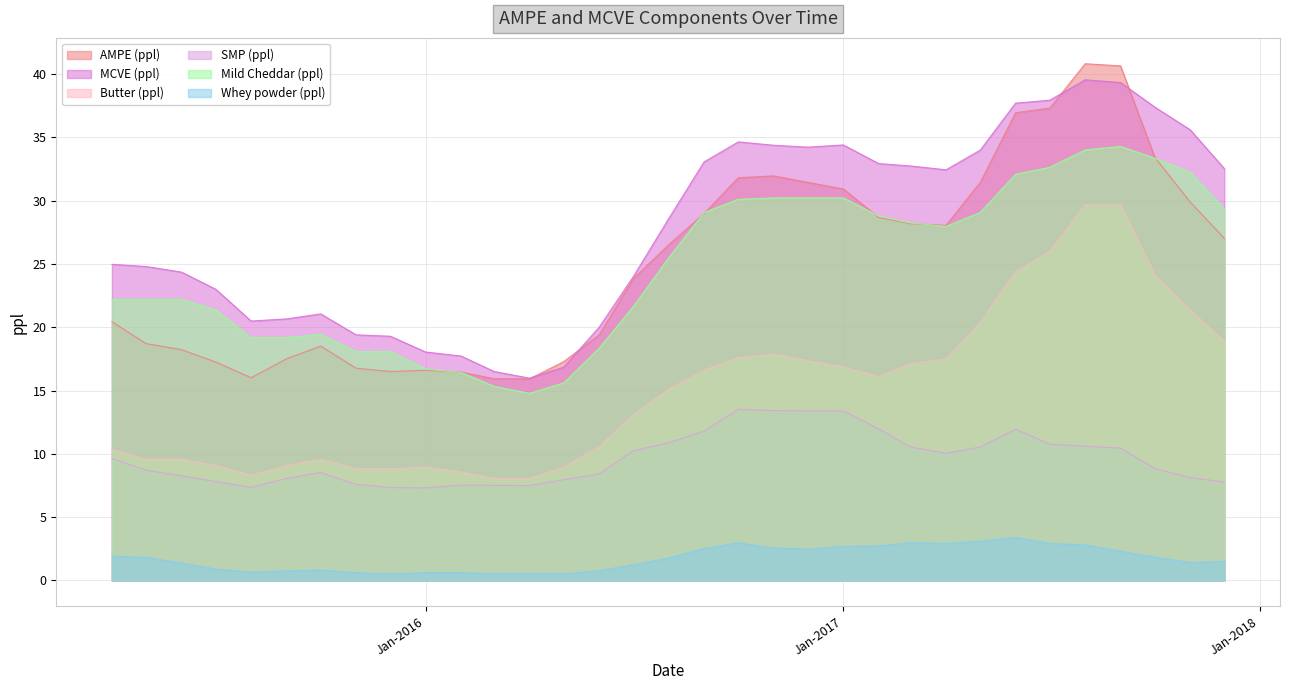

What is the average value of the SMP (ppl) series?

9.6